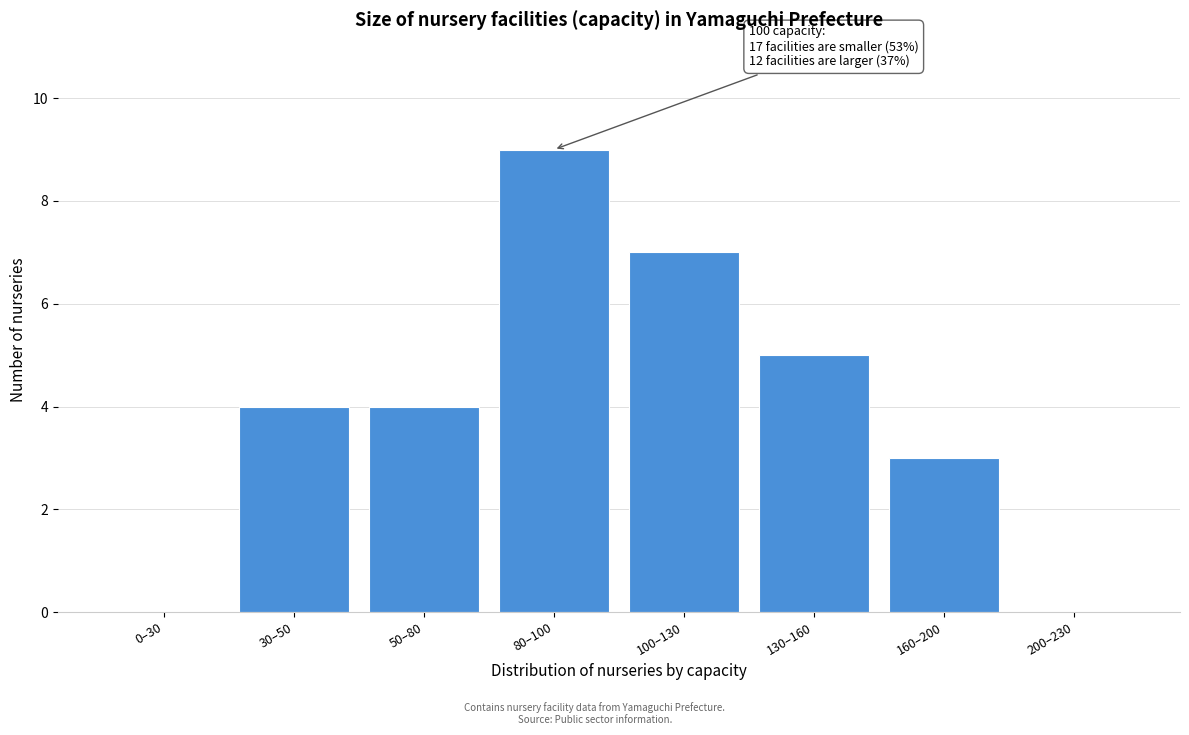

Reading left to right, what are all the values shown in this chart?

0–30=0	30–50=4	50–80=4	80–100=9	100–130=7	130–160=5	160–200=3	200–230=0